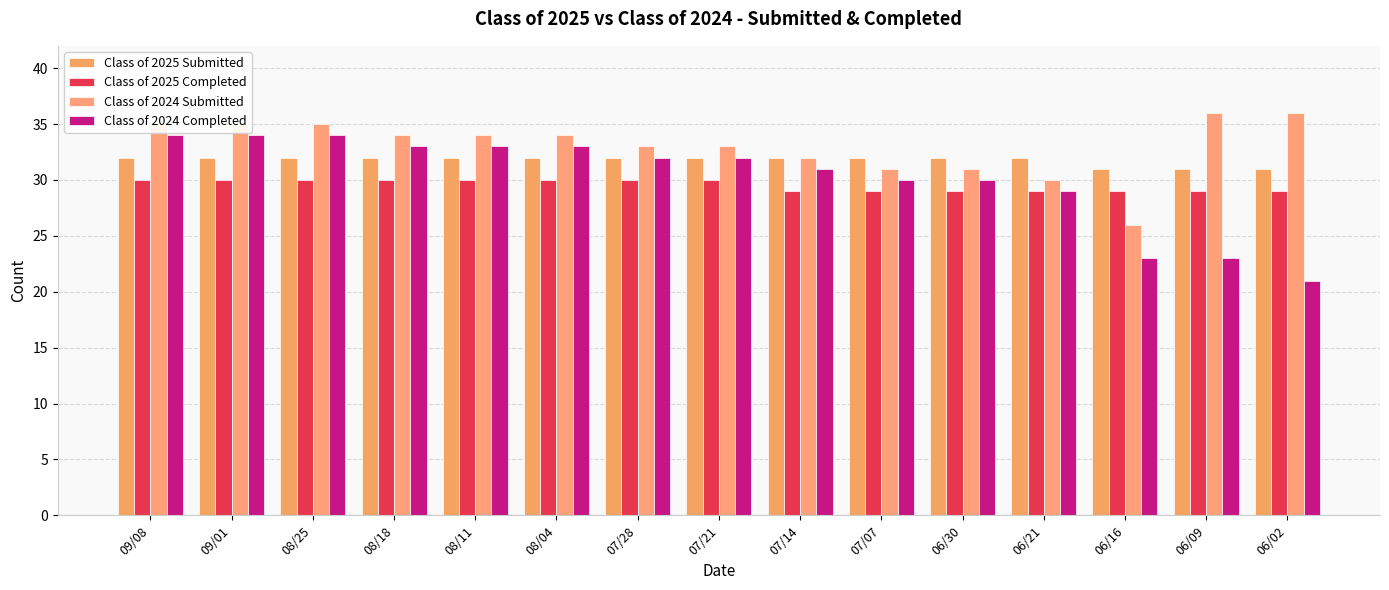

How many bars are there in total?

60